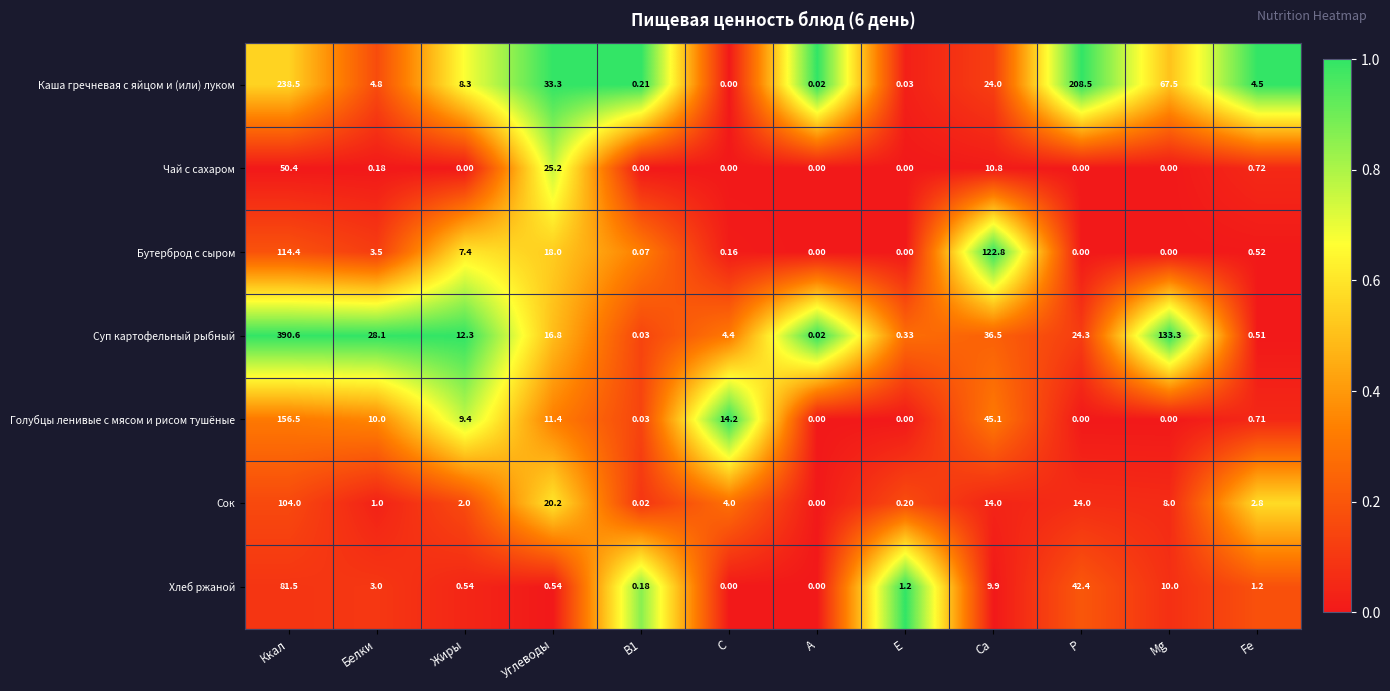

Which series has the largest range (max minus min)?

Суп картофельный рыбный